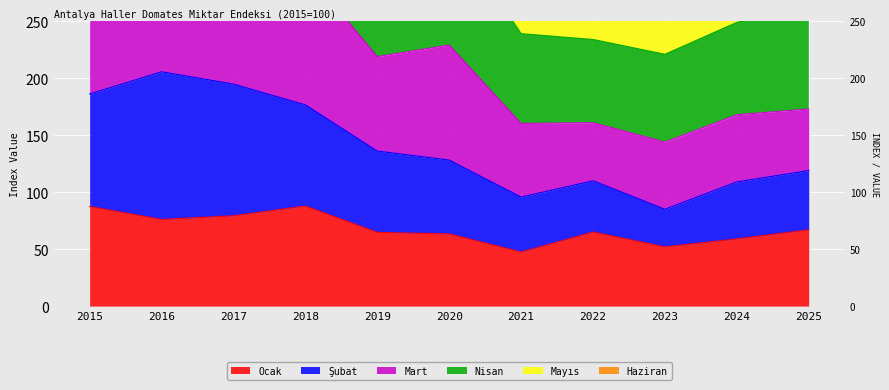

At which category does the chart reach its peak across all series?

2016